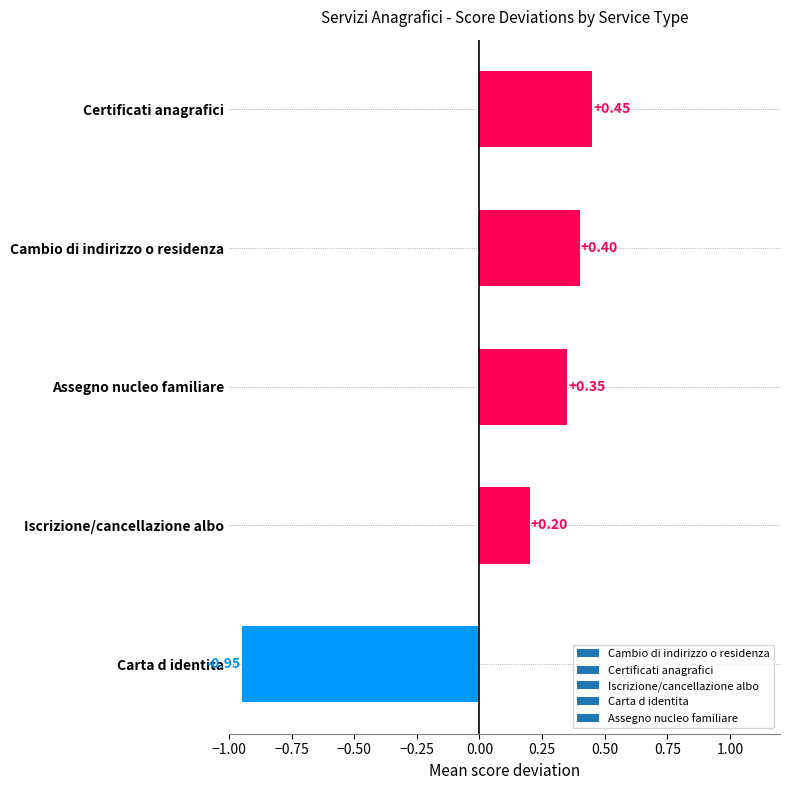

At which label is the value closest to 0?

Iscrizione/cancellazione albo